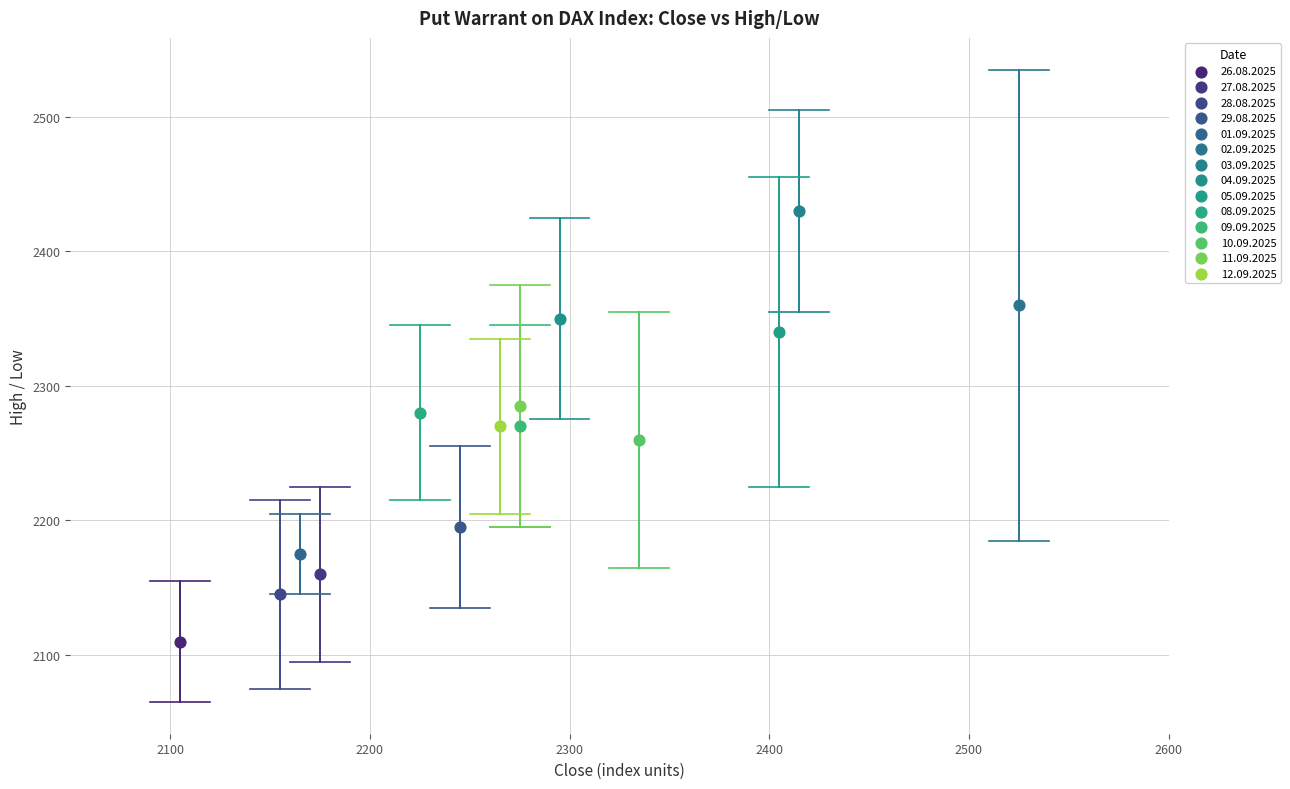

What are all the series names shown in the legend?

26.08.2025, 27.08.2025, 28.08.2025, 29.08.2025, 01.09.2025, 02.09.2025, 03.09.2025, 04.09.2025, 05.09.2025, 08.09.2025, 09.09.2025, 10.09.2025, 11.09.2025, 12.09.2025